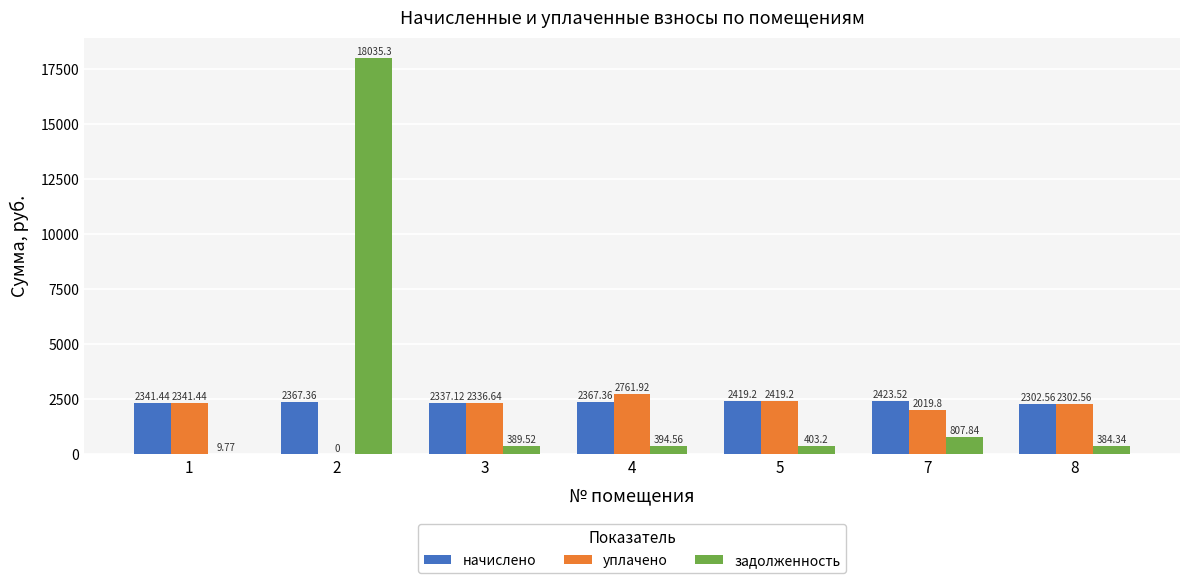

Which series has the largest total across all categories?

задолженность